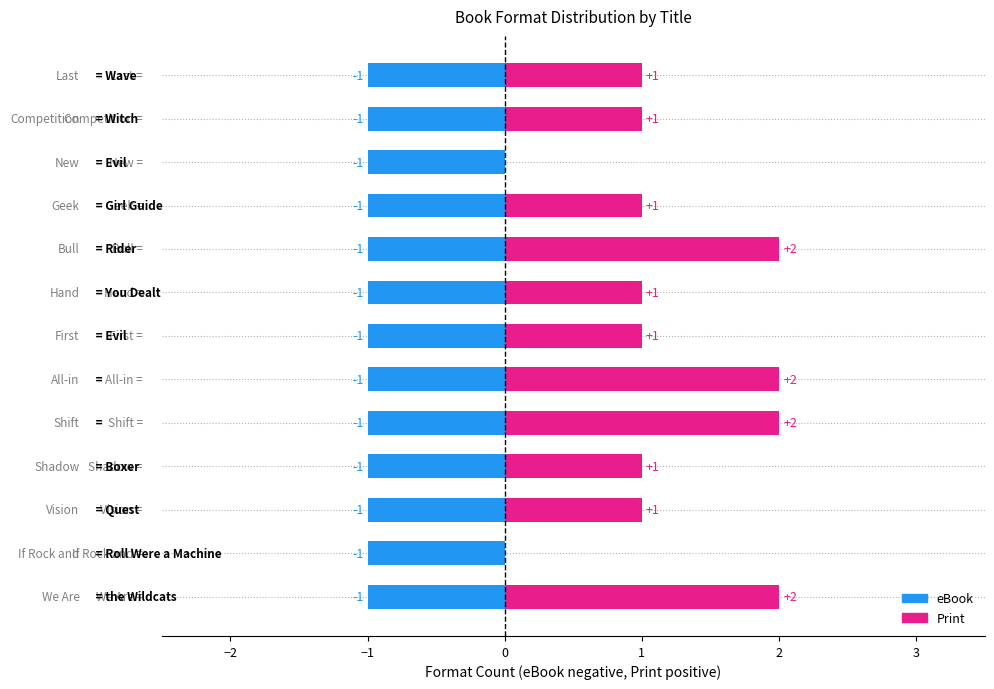

What is the change in value from We Are the Wildcats to Shadow Boxer?

-1